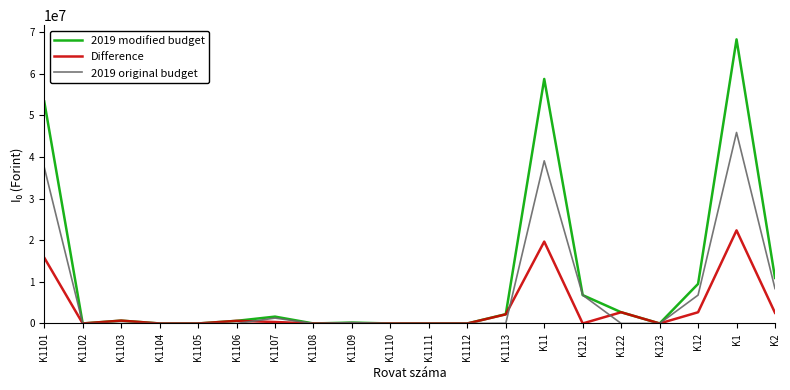

Is the value of 2019 original budget at K1102 greater than the value of 2019 modified budget at K1103?

No